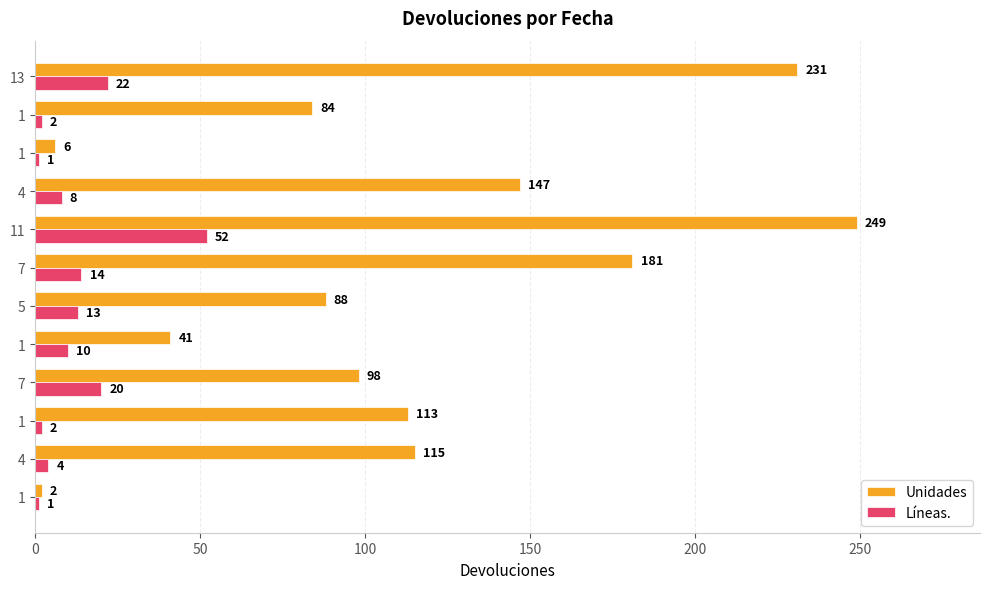

Reading left to right, what are all the values shown in this chart?

Unidades: 2	115	113	98	41	88	181	249	147	6	84	231
Líneas.: 1	4	2	20	10	13	14	52	8	1	2	22